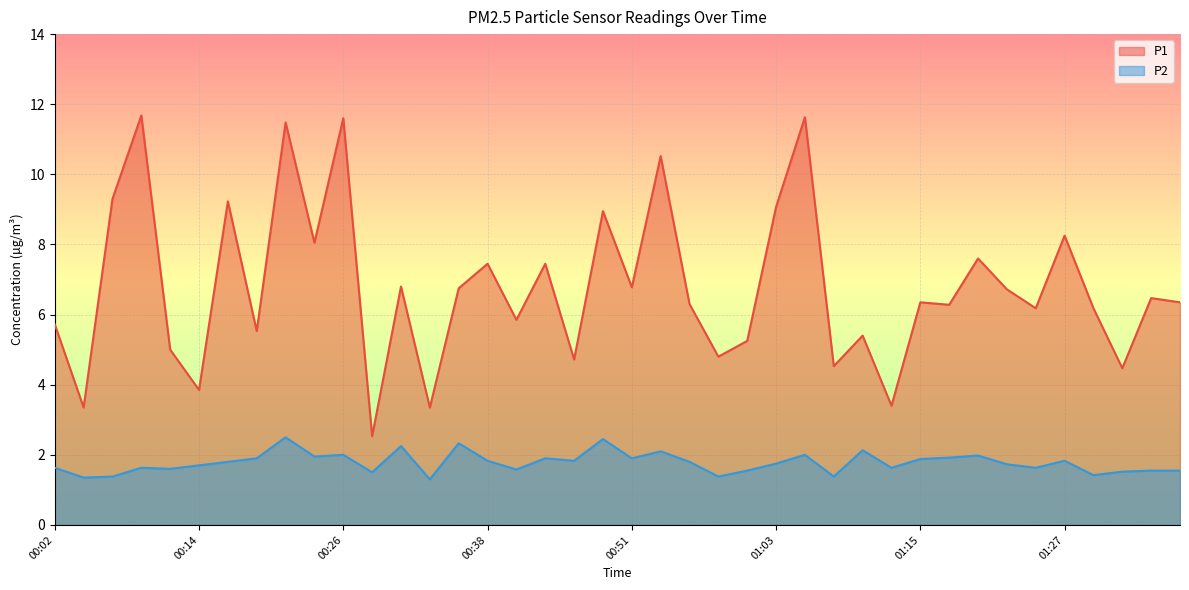

Rank the categories by P1 value from lowest to highest.

00:29, 00:04, 00:34, 01:13, 00:14, 01:32, 01:08, 00:46, 00:58, 00:12, 01:00, 01:10, 00:19, 00:02, 00:41, 01:25, 01:30, 01:17, 00:55, 01:15, 01:37, 01:34, 01:22, 00:36, 00:51, 00:31, 00:38, 00:43, 01:20, 00:24, 01:27, 00:48, 01:03, 00:16, 00:07, 00:53, 00:21, 00:26, 01:05, 00:09